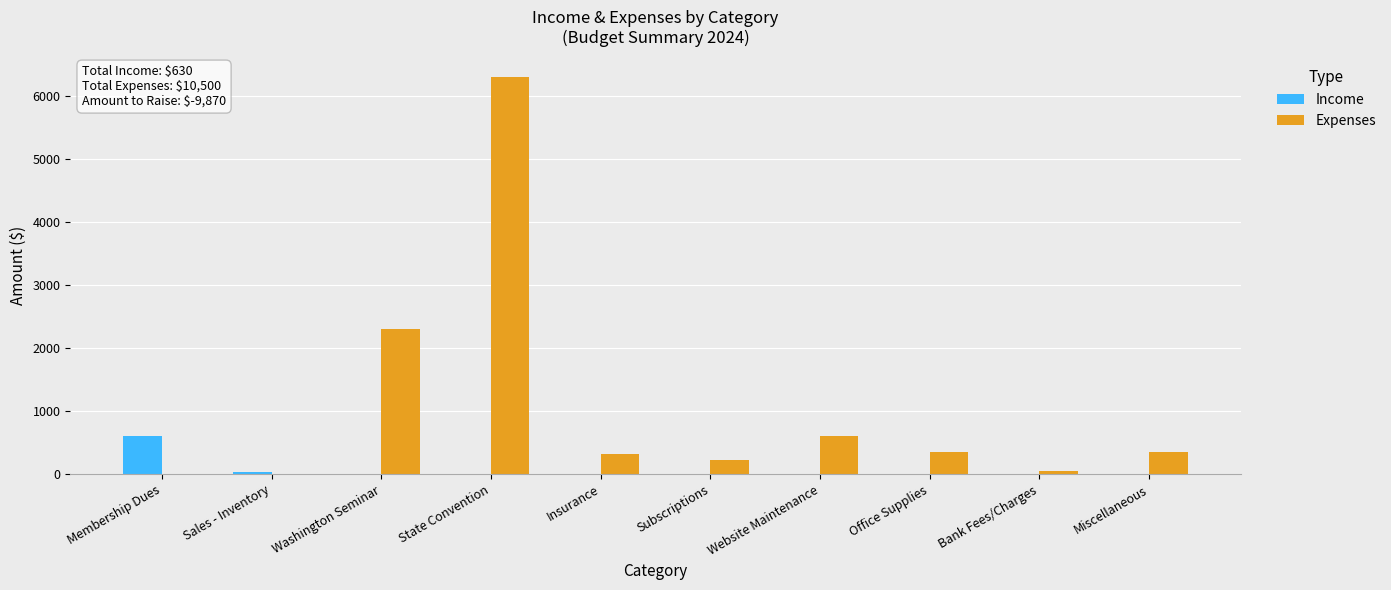

What is the sum of all Expenses values?

10500